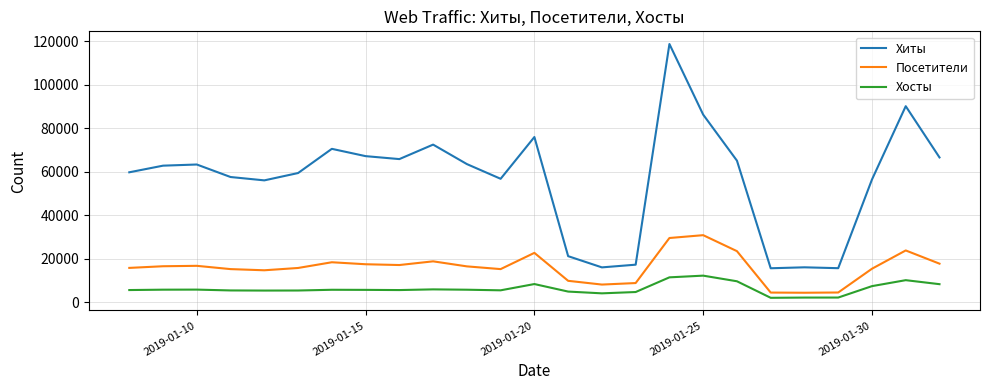

Which series has the widest spread of values?

Хиты